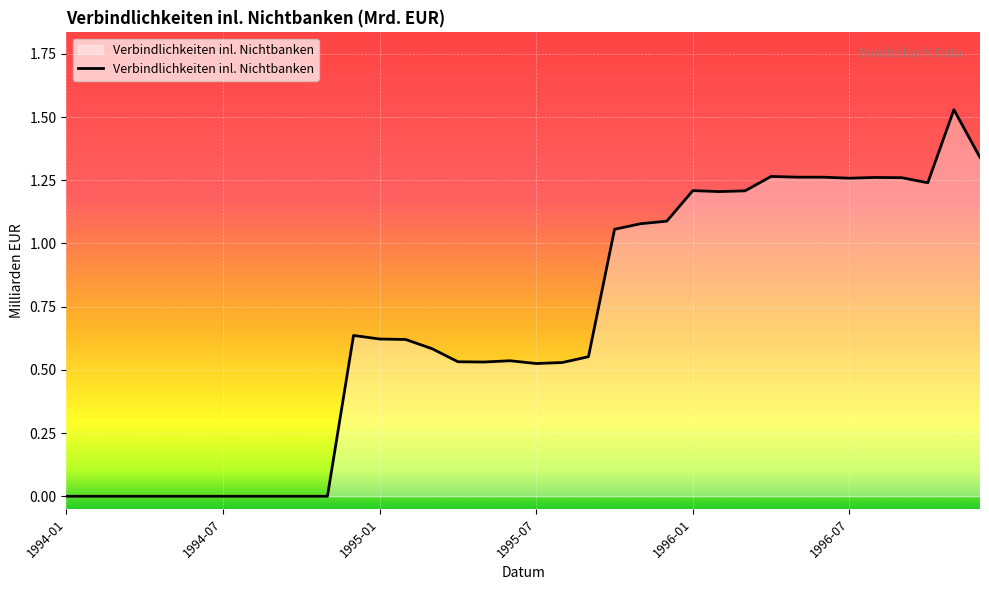

Reading left to right, list all the values displayed in this chart.

1994-01=0.0	1994-02=0.0	1994-03=0.0	1994-04=0.0	1994-05=0.0	1994-06=0.0	1994-07=0.0	1994-08=0.0	1994-09=0.0	1994-10=0.0	1994-11=0.0	1994-12=0.6	1995-01=0.6	1995-02=0.6	1995-03=0.6	1995-04=0.5	1995-05=0.5	1995-06=0.5	1995-07=0.5	1995-08=0.5	1995-09=0.6	1995-10=1.1	1995-11=1.1	1995-12=1.1	1996-01=1.2	1996-02=1.2	1996-03=1.2	1996-04=1.3	1996-05=1.3	1996-06=1.3	1996-07=1.3	1996-08=1.3	1996-09=1.3	1996-10=1.2	1996-11=1.5	1996-12=1.3